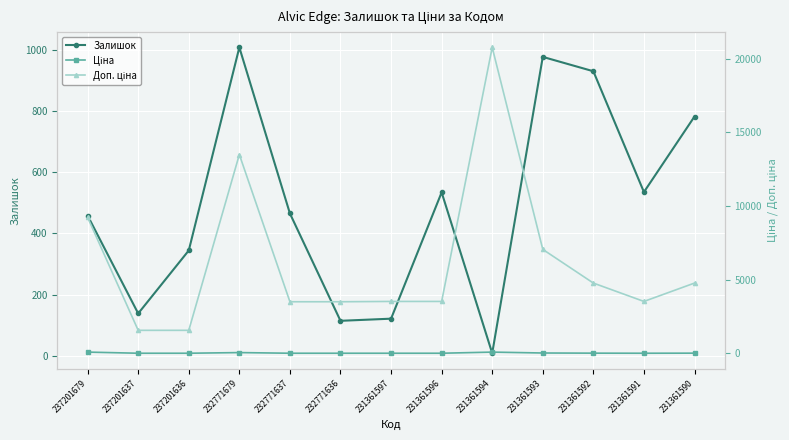

Which series has the largest total across all categories?

Доп. ціна